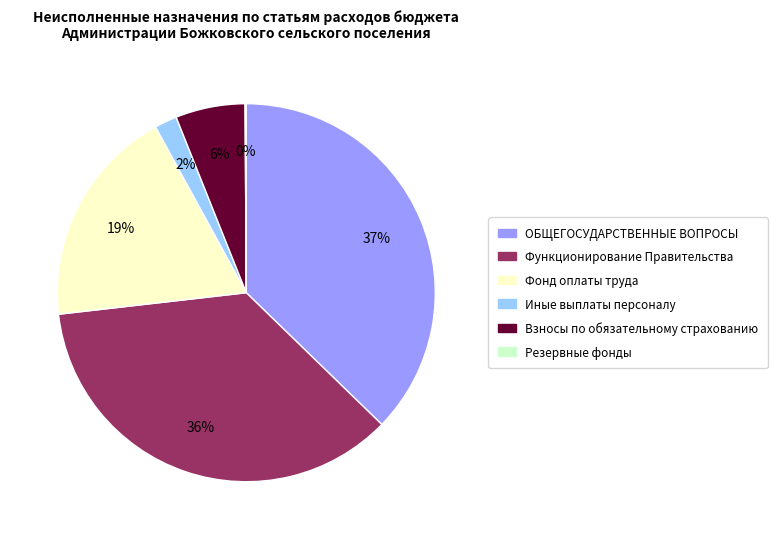

To the nearest percent, what is the difference between the largest and smallest slice percentages?

37%